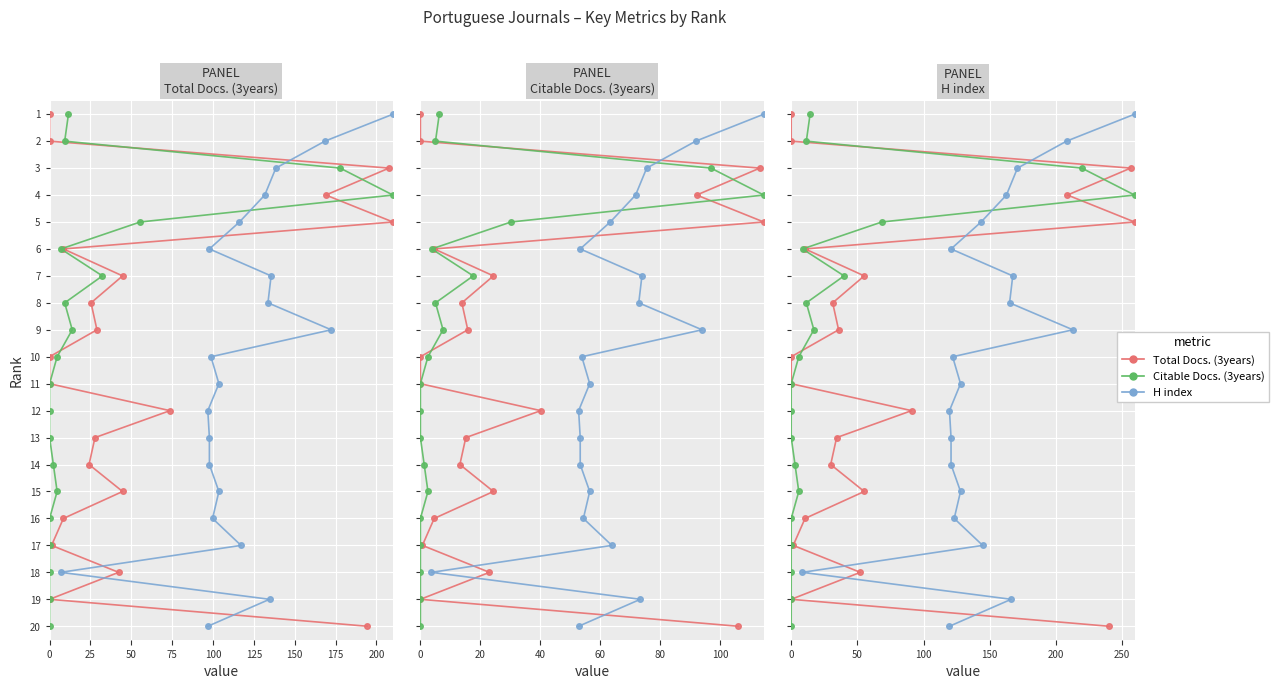

How many data points does each series have?

20